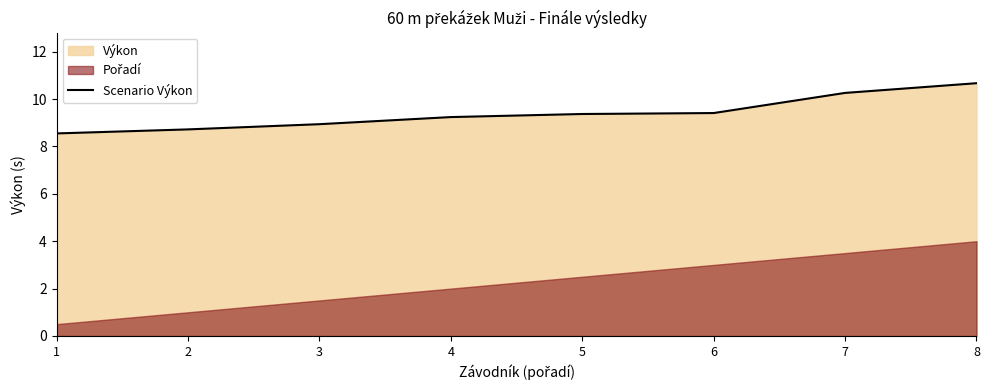

How many values exceed 9?

5